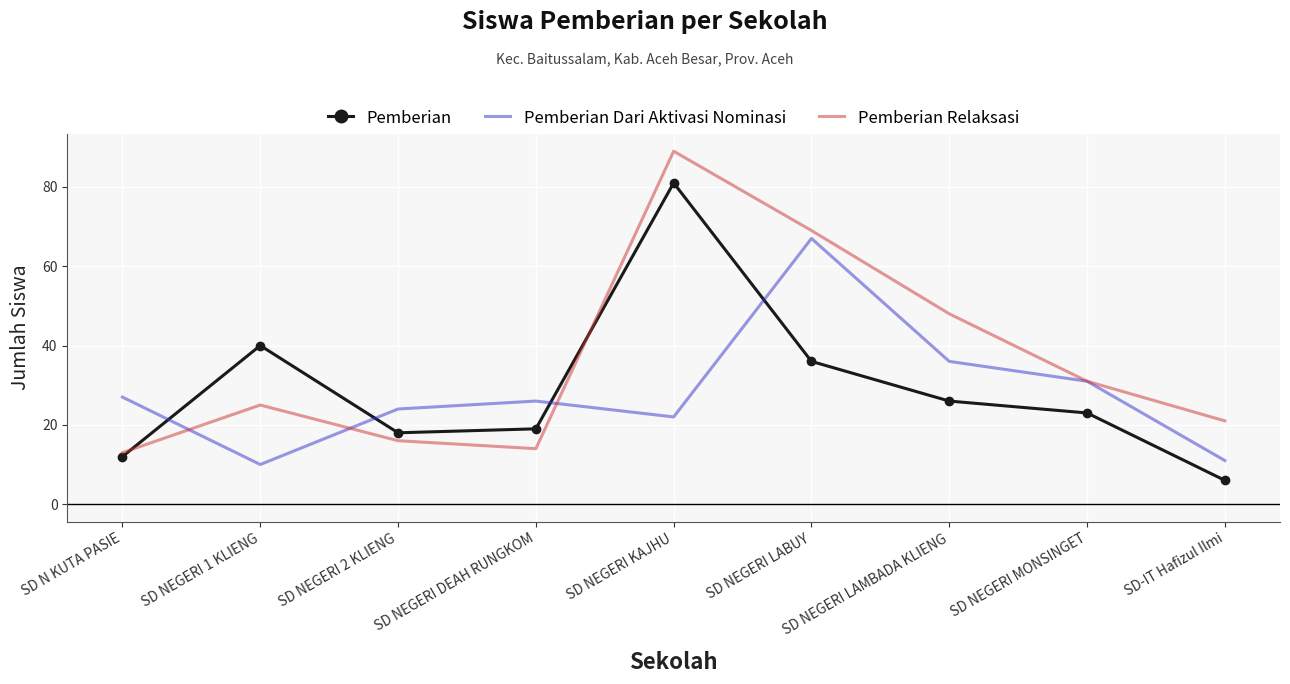

Which series has the largest range (max minus min)?

Pemberian Relaksasi